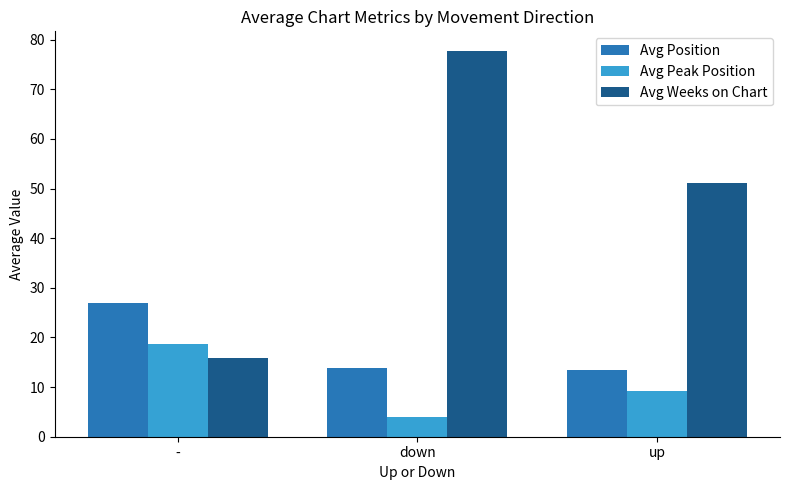

How many bars are there in each group?

3